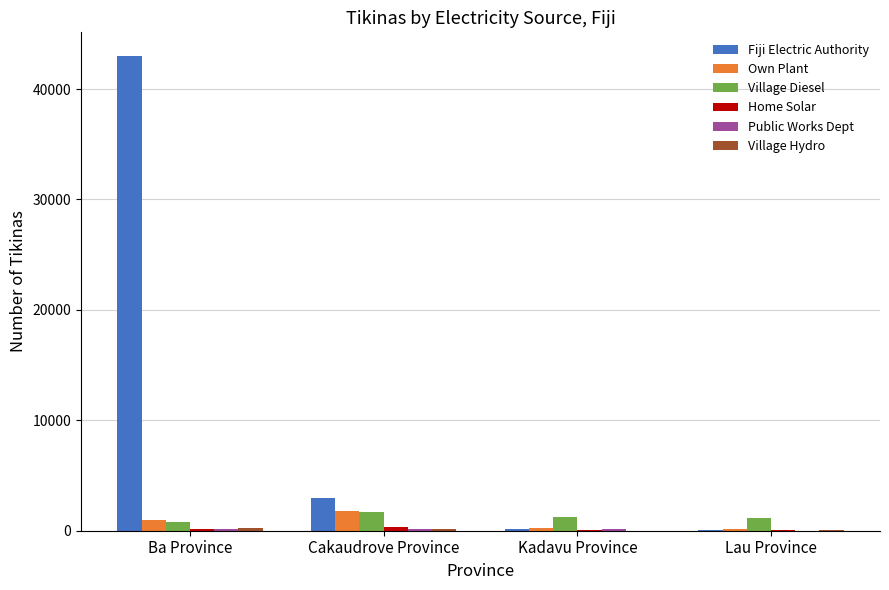

What is the sum of all Village Diesel values?

4966